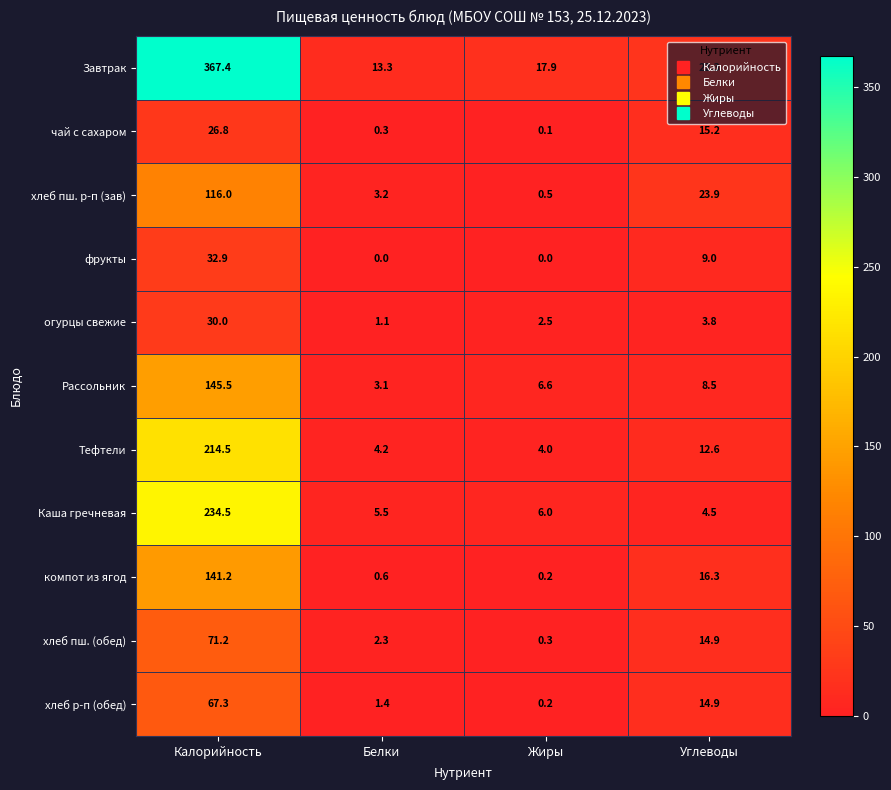

At which label does хлеб пш. р-п (зав) reach its minimum?

Жиры